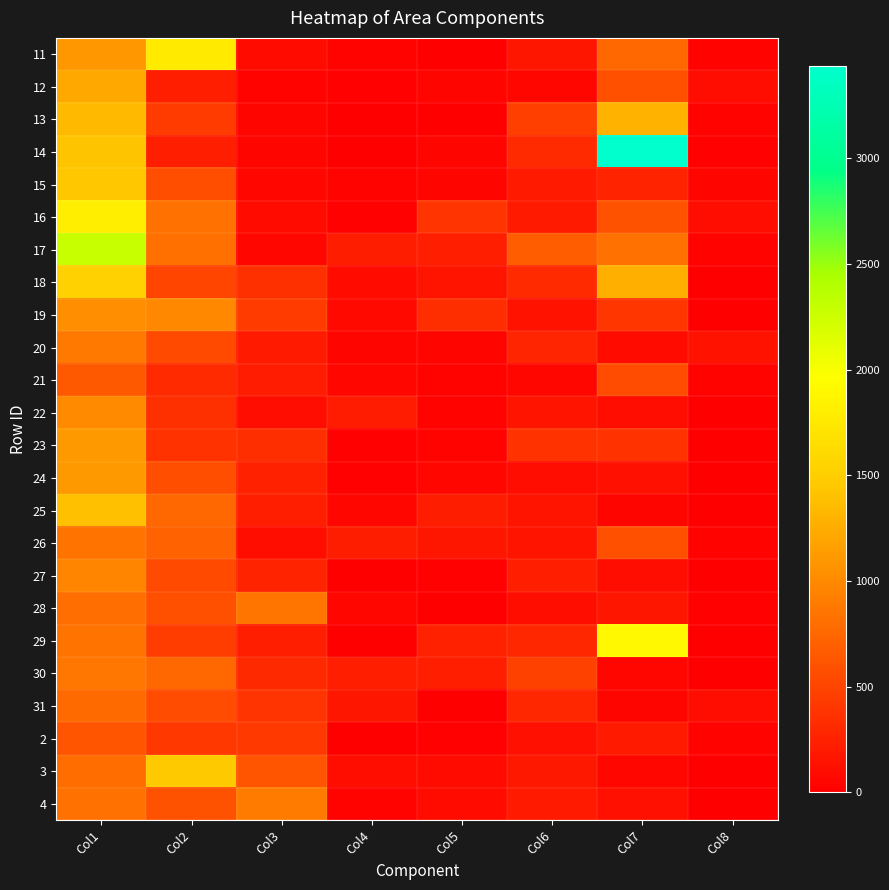

Count the number of data series in this chart.

24